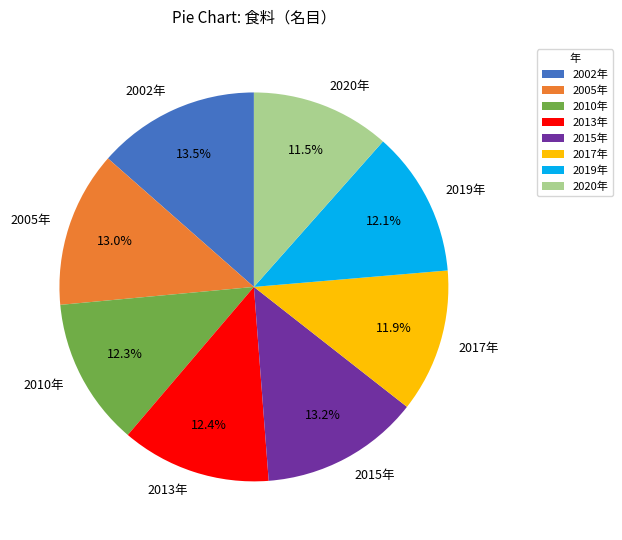

Is 2005年 the majority of the pie?

No